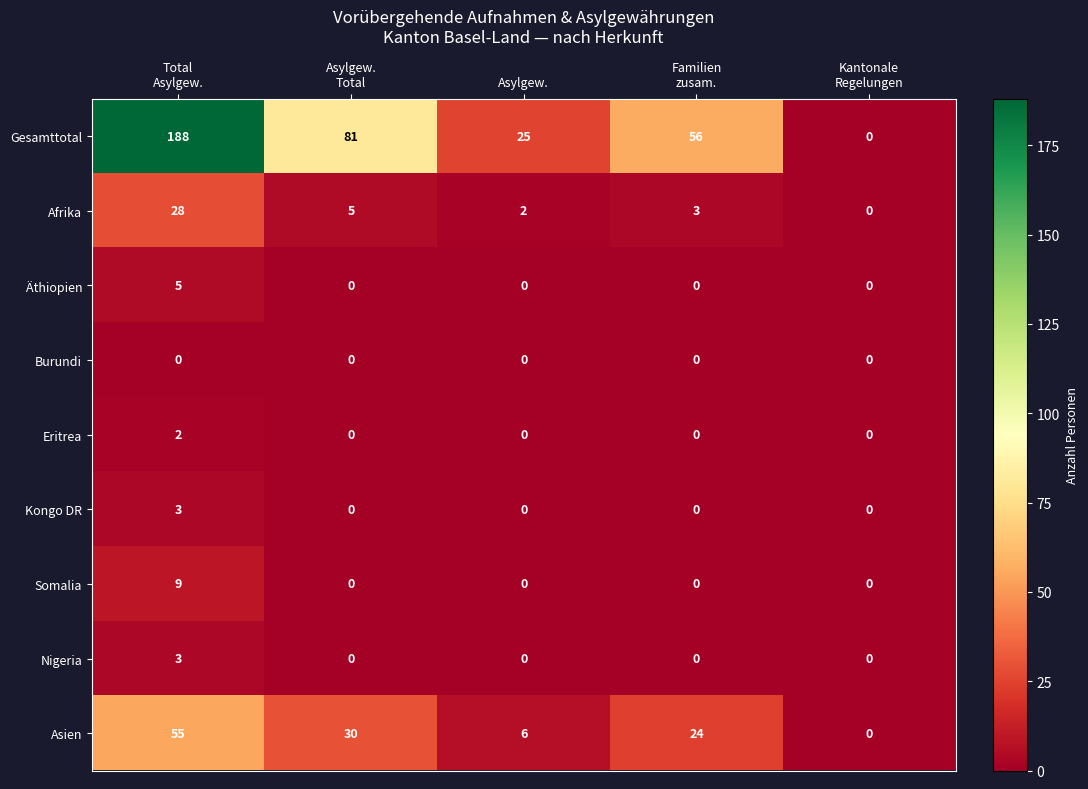

Between Asylgew.
Total and Kantonale
Regelungen, which series saw the biggest shift?

Gesamttotal